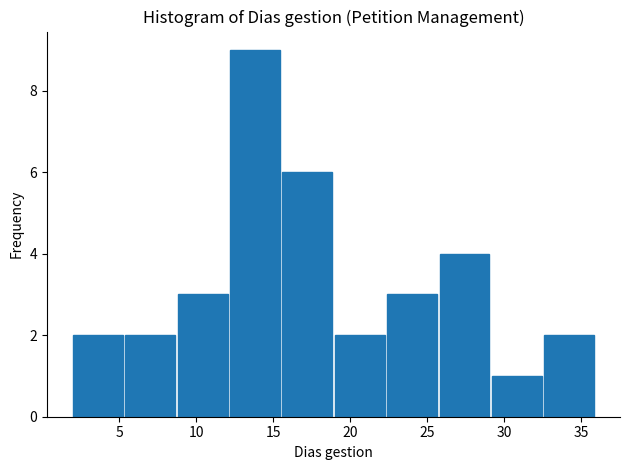

Reading left to right, list every bar in this chart as the range it spans on the x-axis followed by its height. Neither the bar edges nor the heights are printed on the chart, so give them approximately, as read against the axes.

2.0 to 5.4: 2
5.4 to 8.8: 2
8.8 to 12.2: 3
12.2 to 15.6: 9
15.6 to 19.0: 6
19.0 to 22.4: 2
22.4 to 25.8: 3
25.8 to 29.2: 4
29.2 to 32.6: 1
32.6 to 36.0: 2